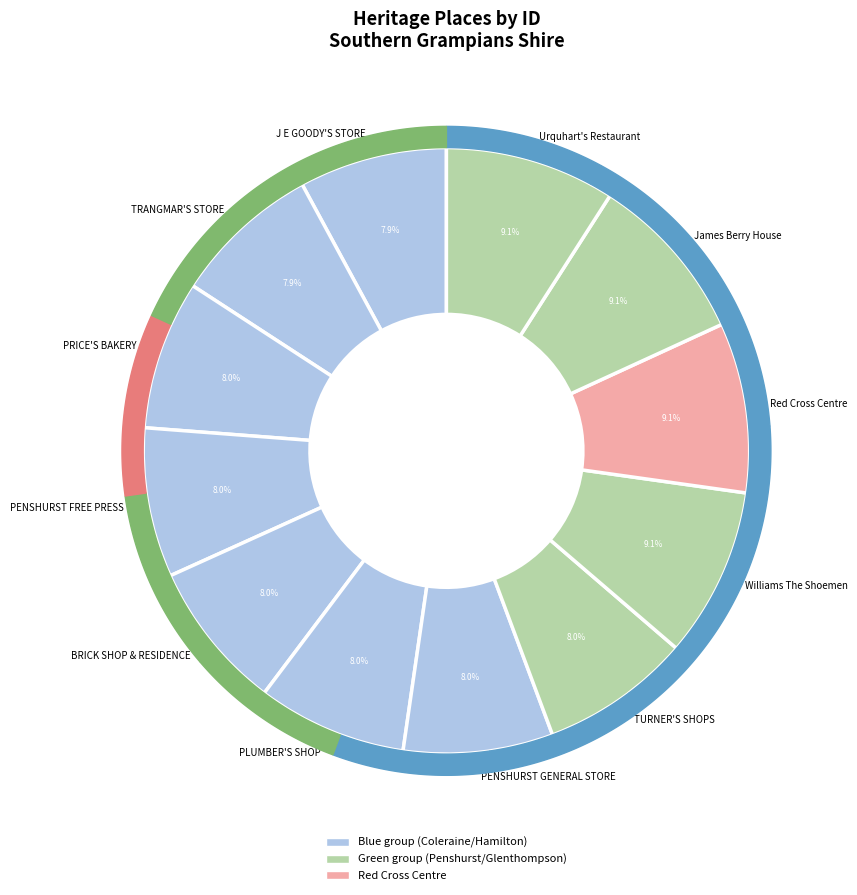

Which category has the smallest portion of the pie?

J E GOODY'S STORE AND RESIDENCE